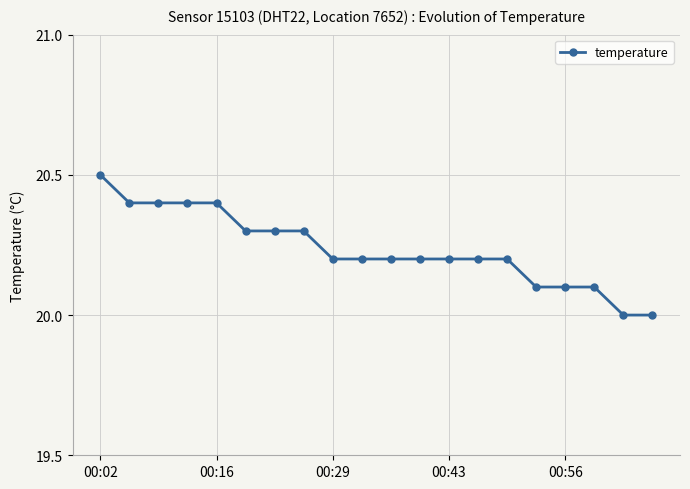

What is the value of the 16th point from the left?

20.1